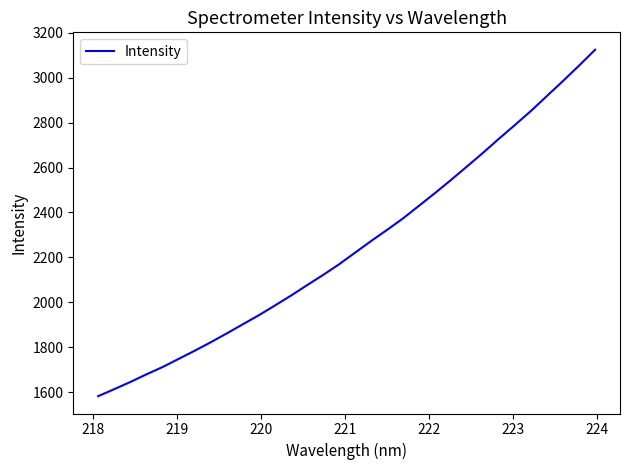

What is the maximum value shown in the chart?

3124.3